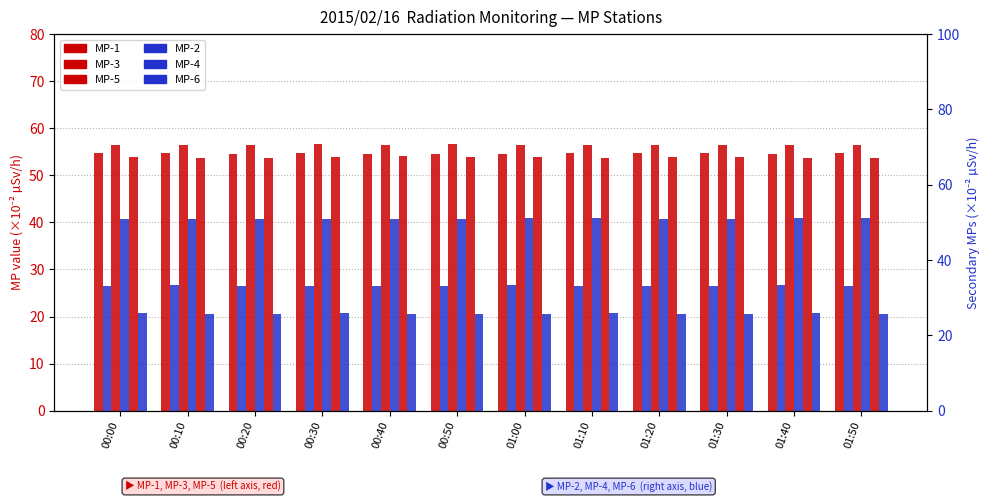

Which category has the highest value across all series?

00:30